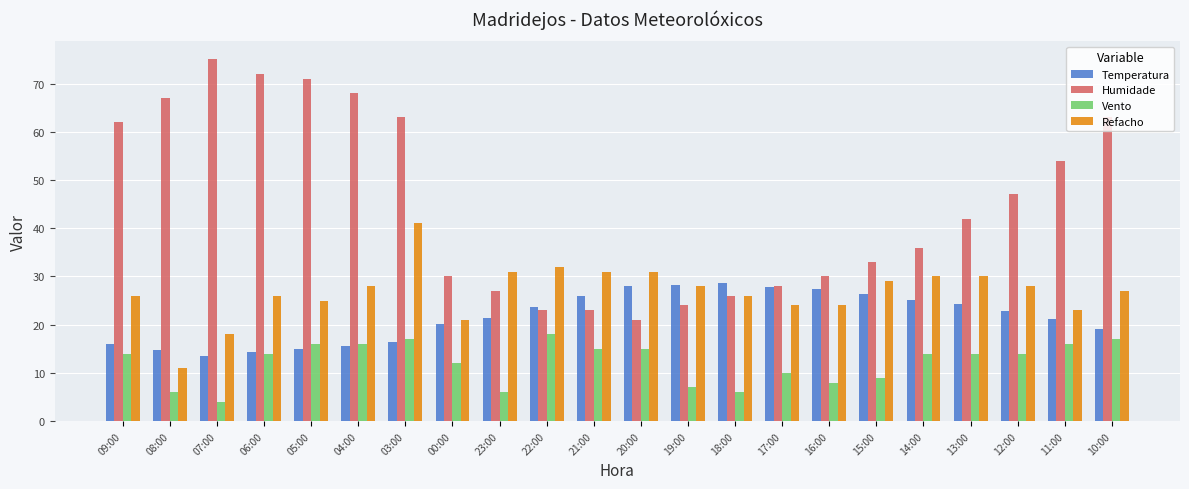

What is the difference between the maximum and minimum values in the Humidade series?

54.0